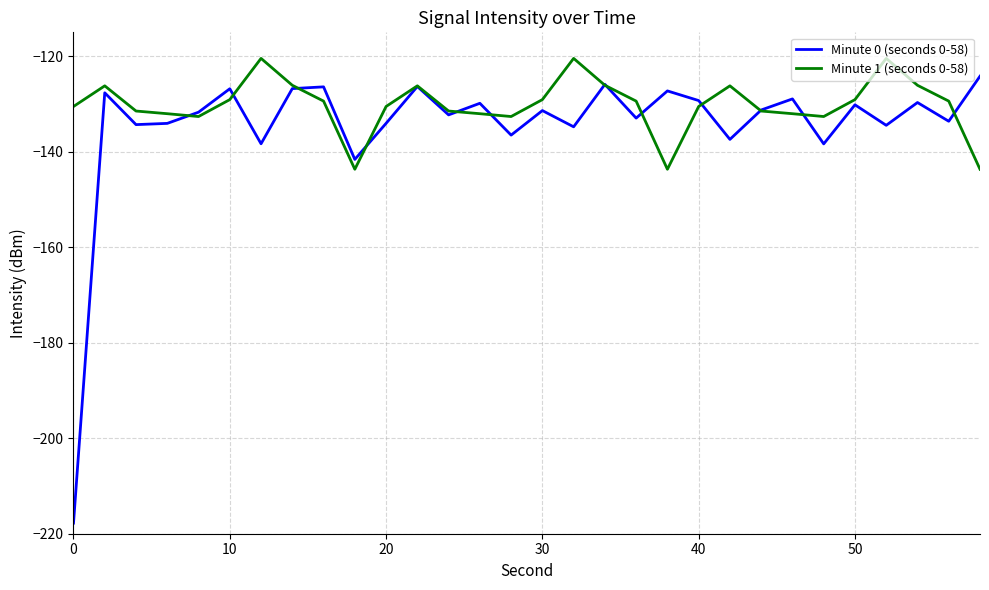

Which series has the largest range (max minus min)?

Minute 0 (seconds 0-58)